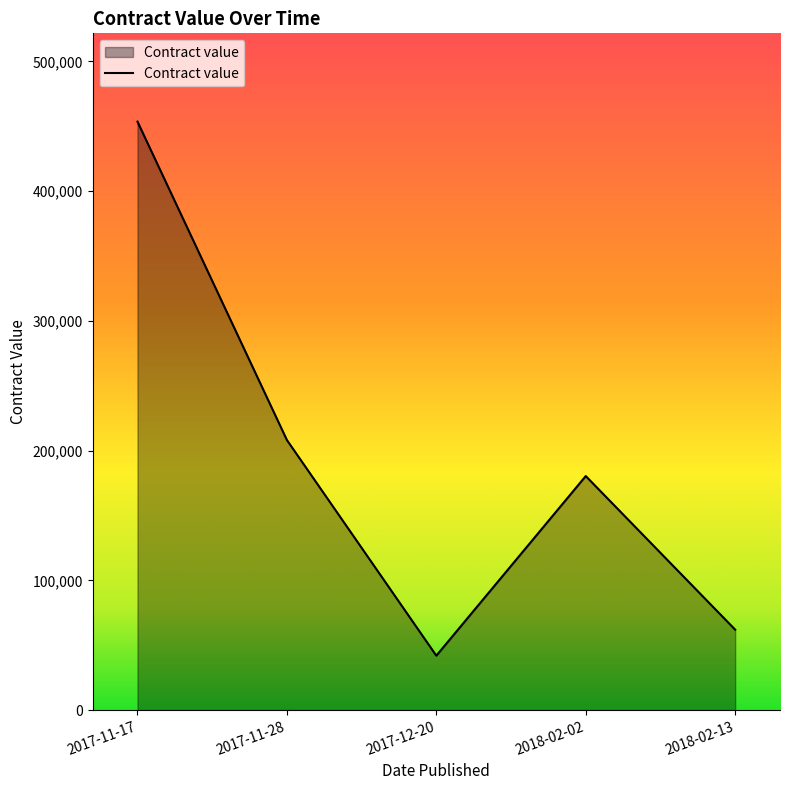

Which has a higher value, 2018-02-13 or 2017-11-28?

2017-11-28